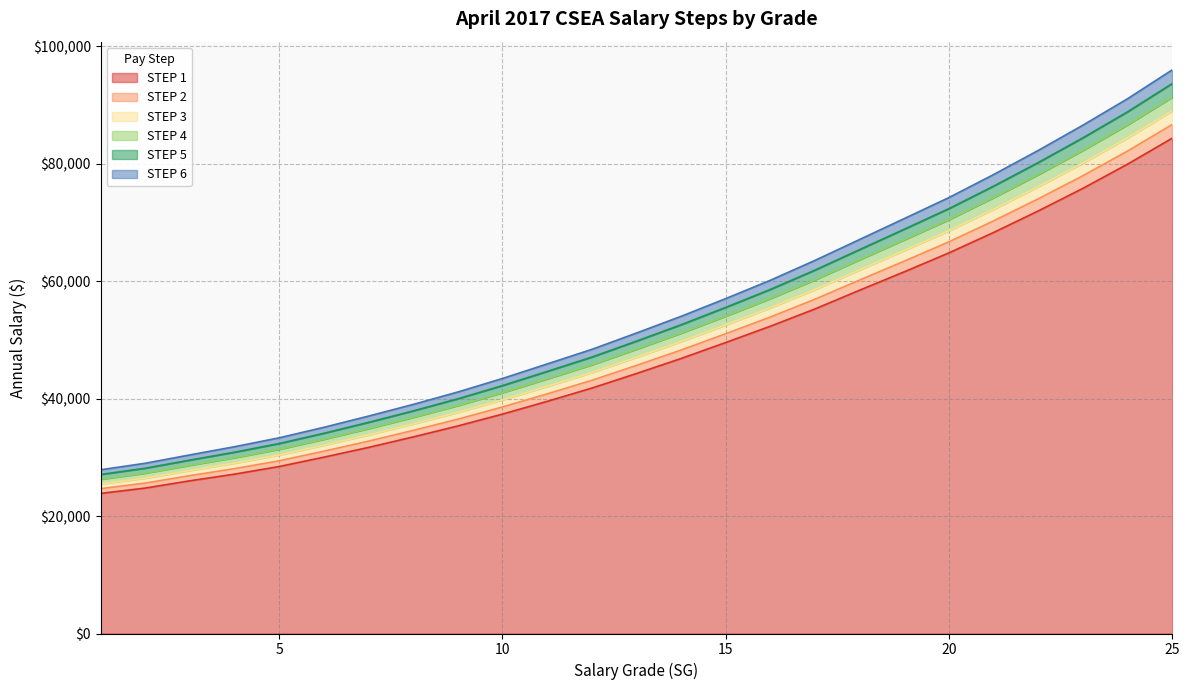

What is the difference between the highest and lowest values at 1?

4025